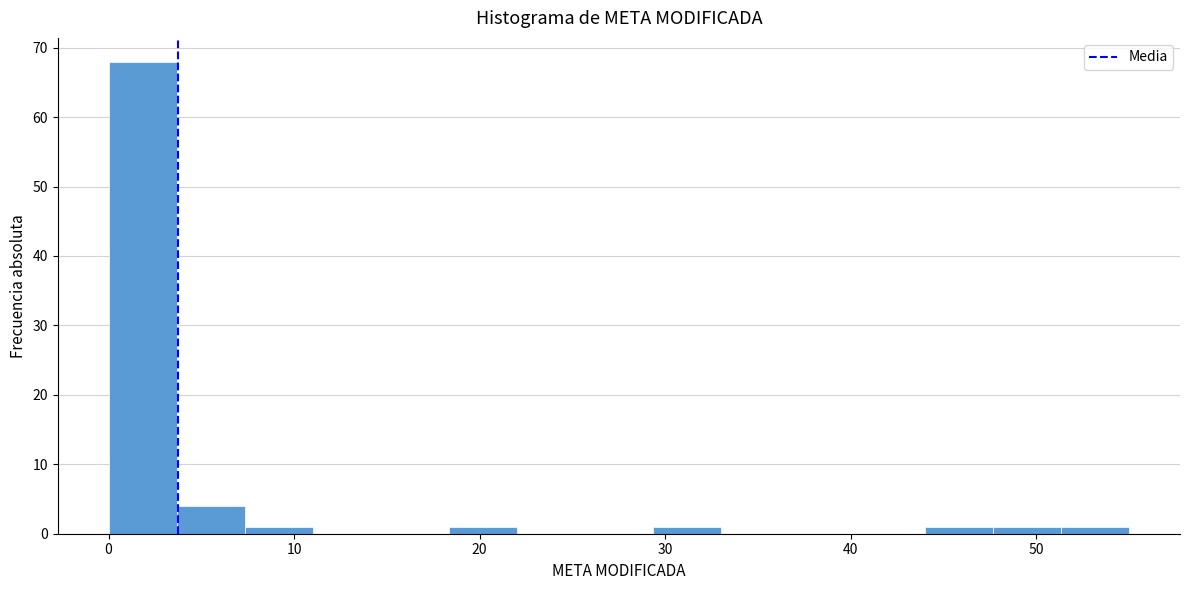

Around what value on the x-axis is the tallest bar? Give the approximate position of its centre, as read against the axis.

2